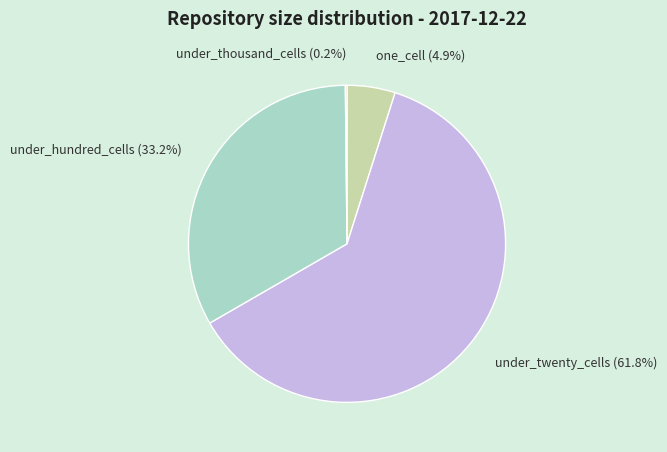

Which slice is the largest?

under_twenty_cells